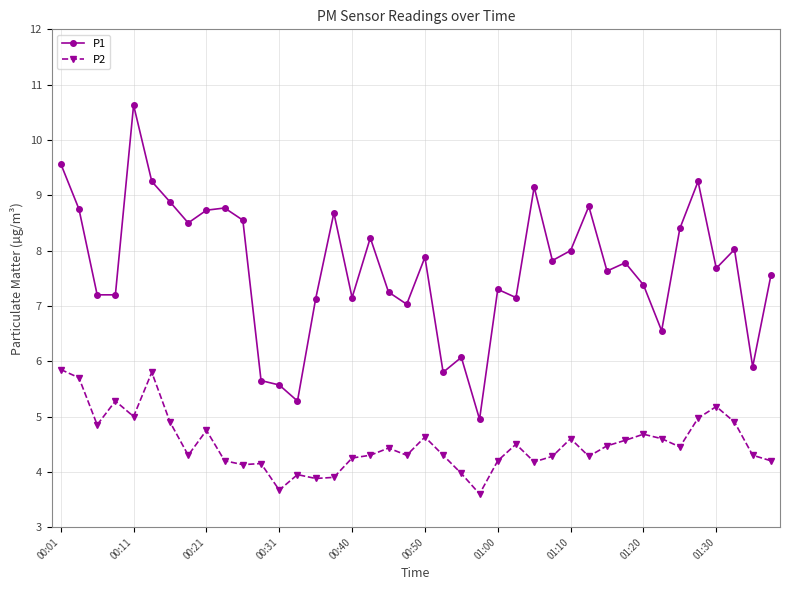

Which series has the largest total across all categories?

P1